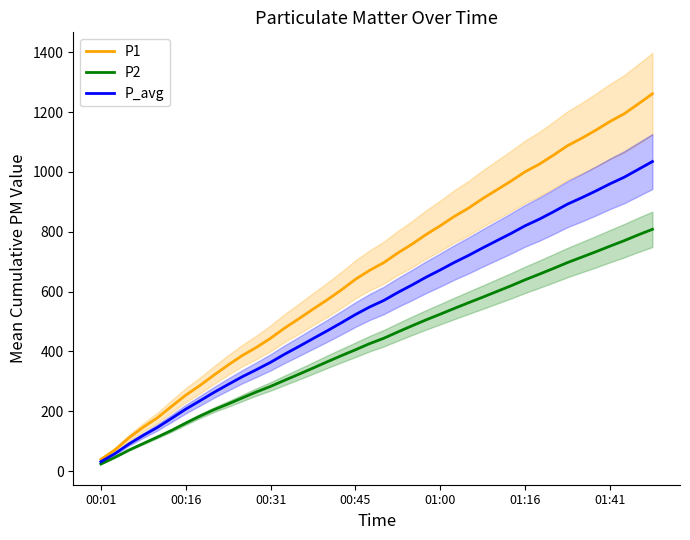

Which series has the largest total across all categories?

P1